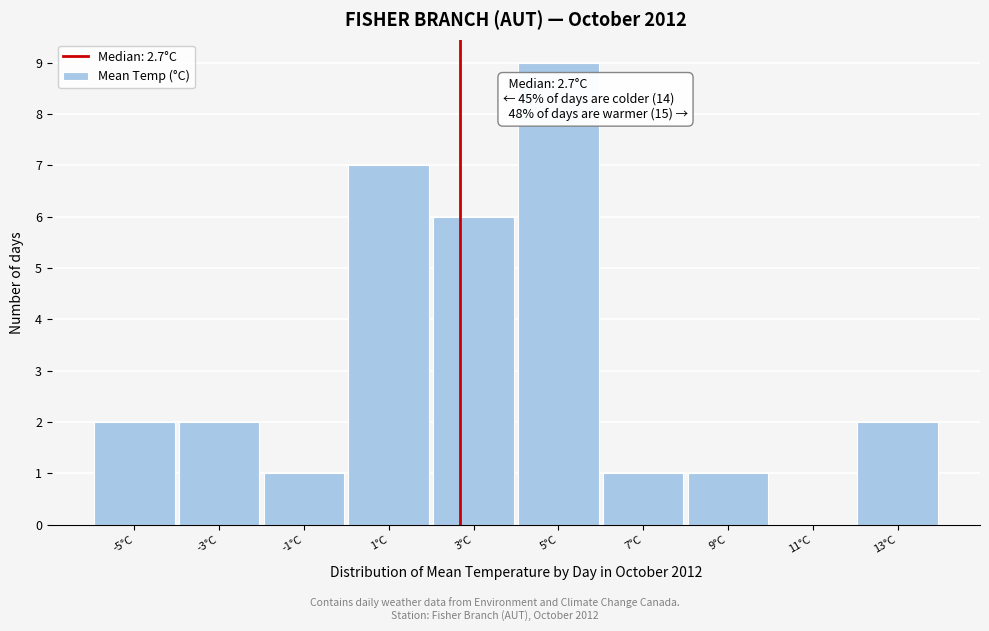

Over which range of the x-axis is the bar tallest?

4.00 to 5.96